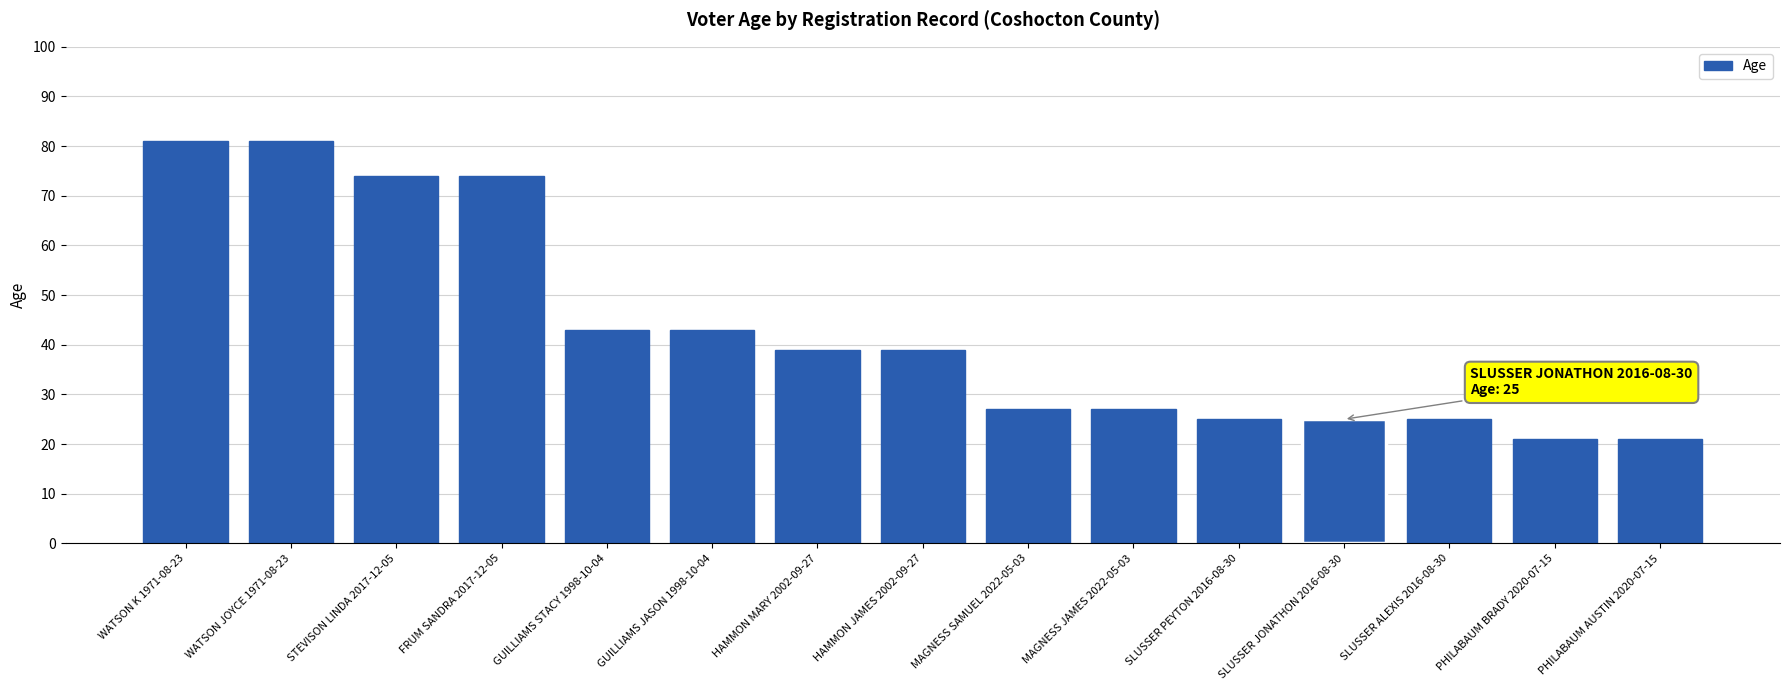

How many data points are less than 39?

7